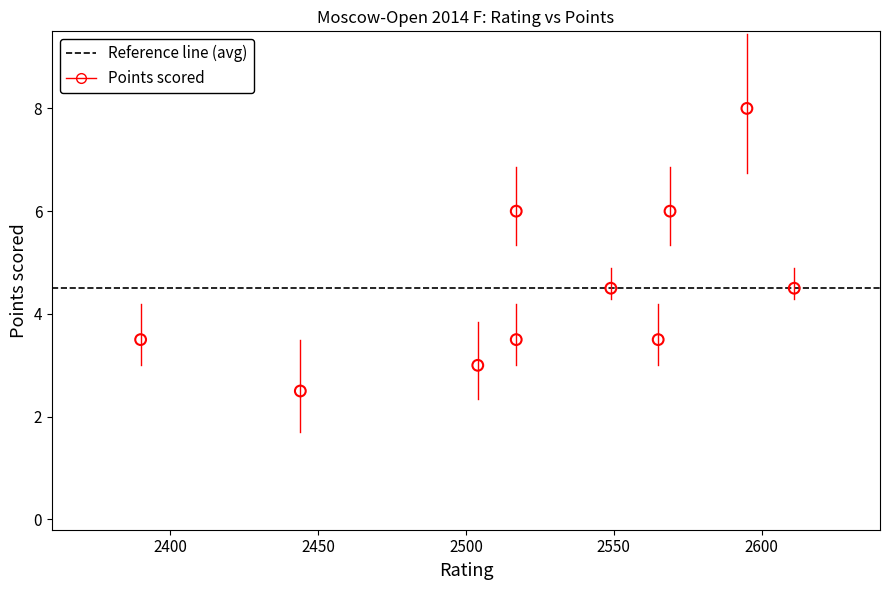

What is the average Y value?

4.5